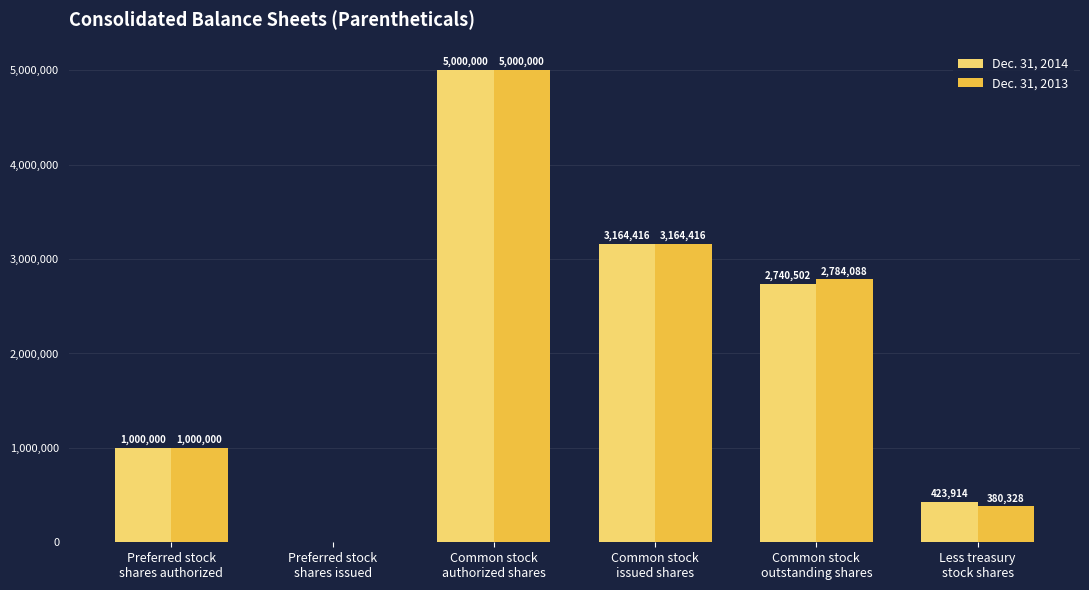

At which label is Dec. 31, 2014 closest to 2500000?

Common stock
outstanding shares